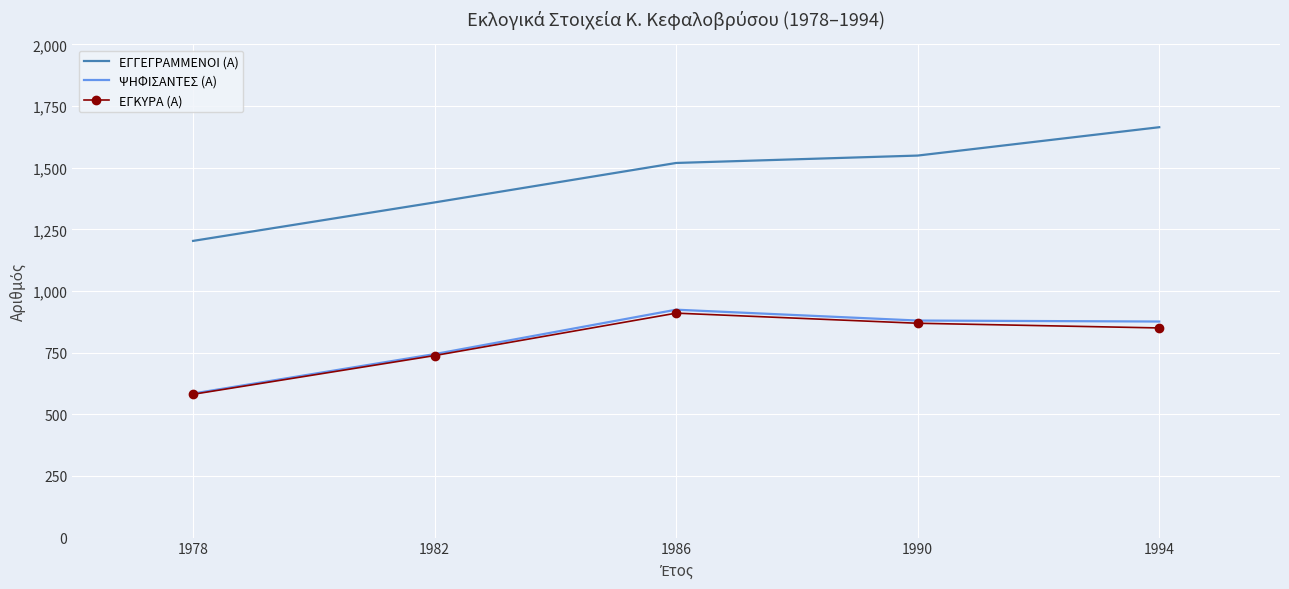

What is the lowest value of the ΨΗΦΙΣΑΝΤΕΣ (Α) series?

584